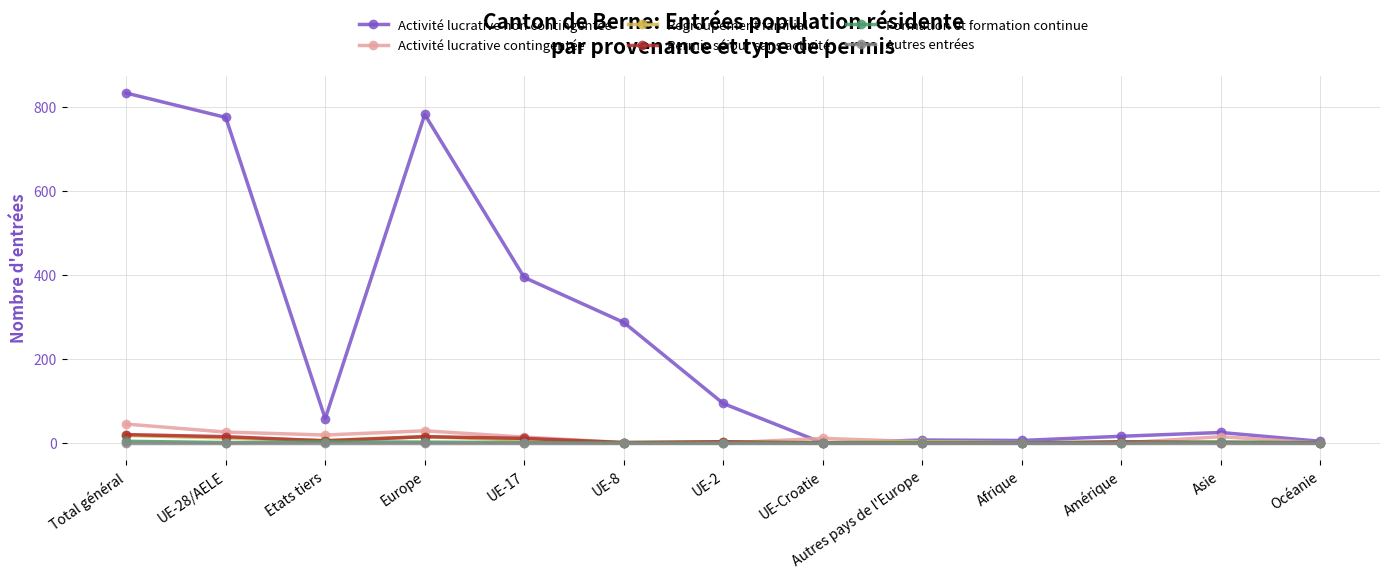

What is the label of the 4th point from the right?

Afrique